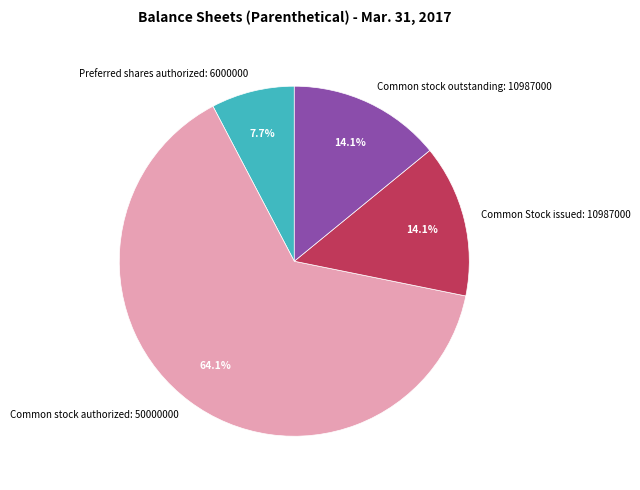

What is the majority slice?

Common stock authorized: 50000000